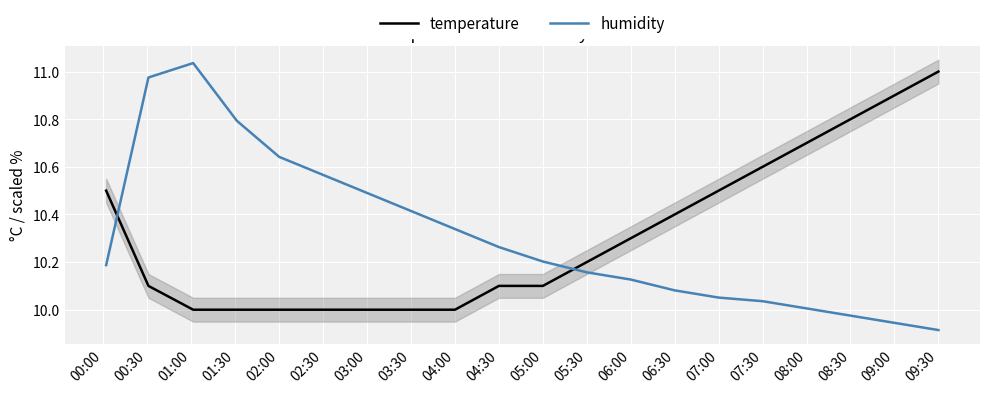

Is it true that humidity equals 10.5 at 03:00?

True